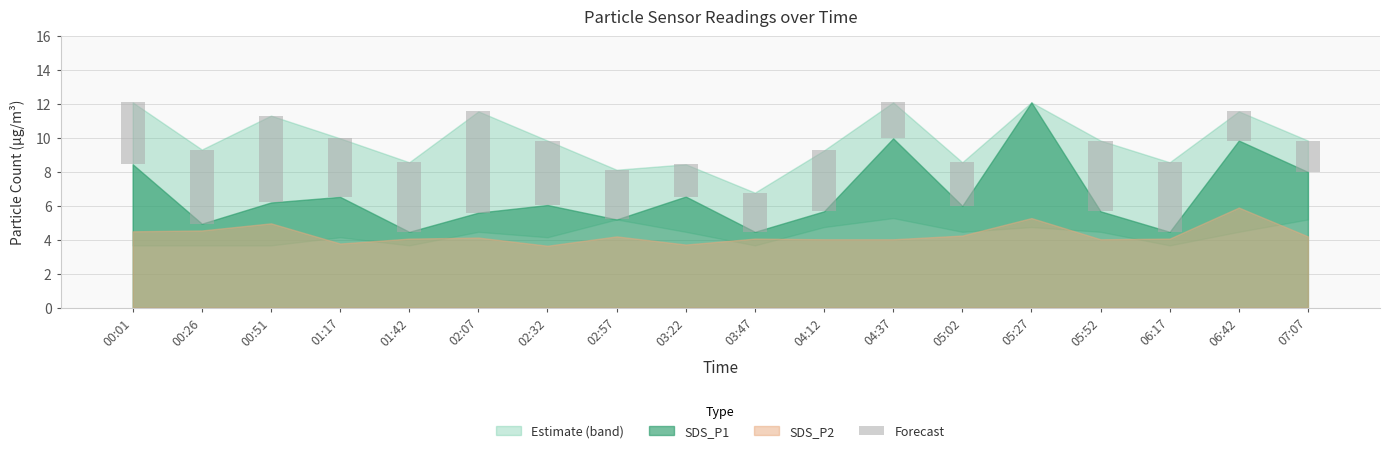

What is the label of the 13th bar from the left?

05:02